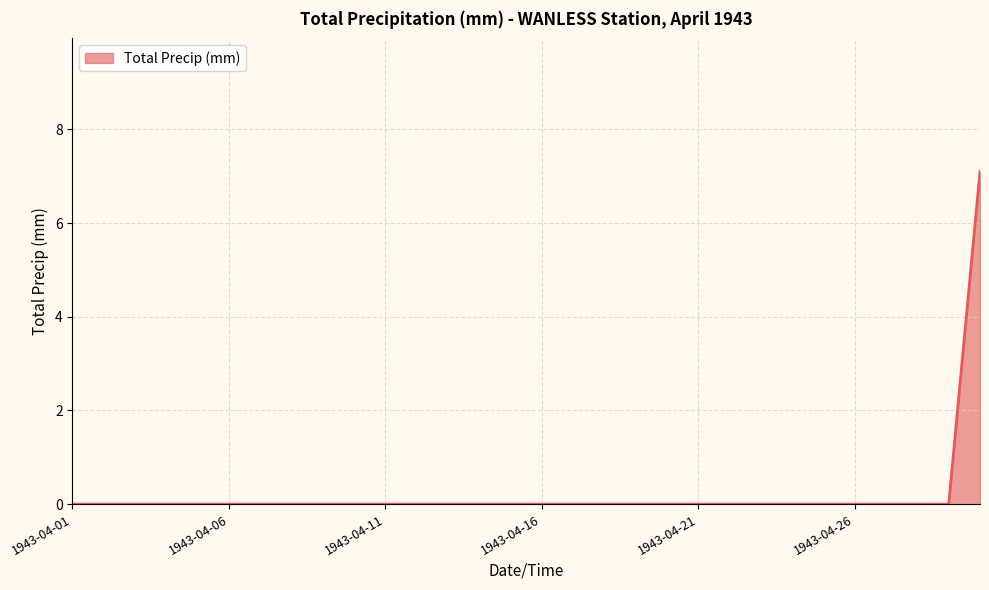

What is the difference between the maximum and minimum values?

7.1